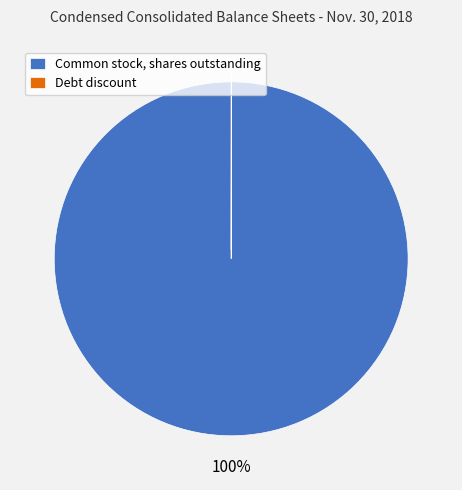

What is the largest slice in the pie chart?

Common stock, shares outstanding